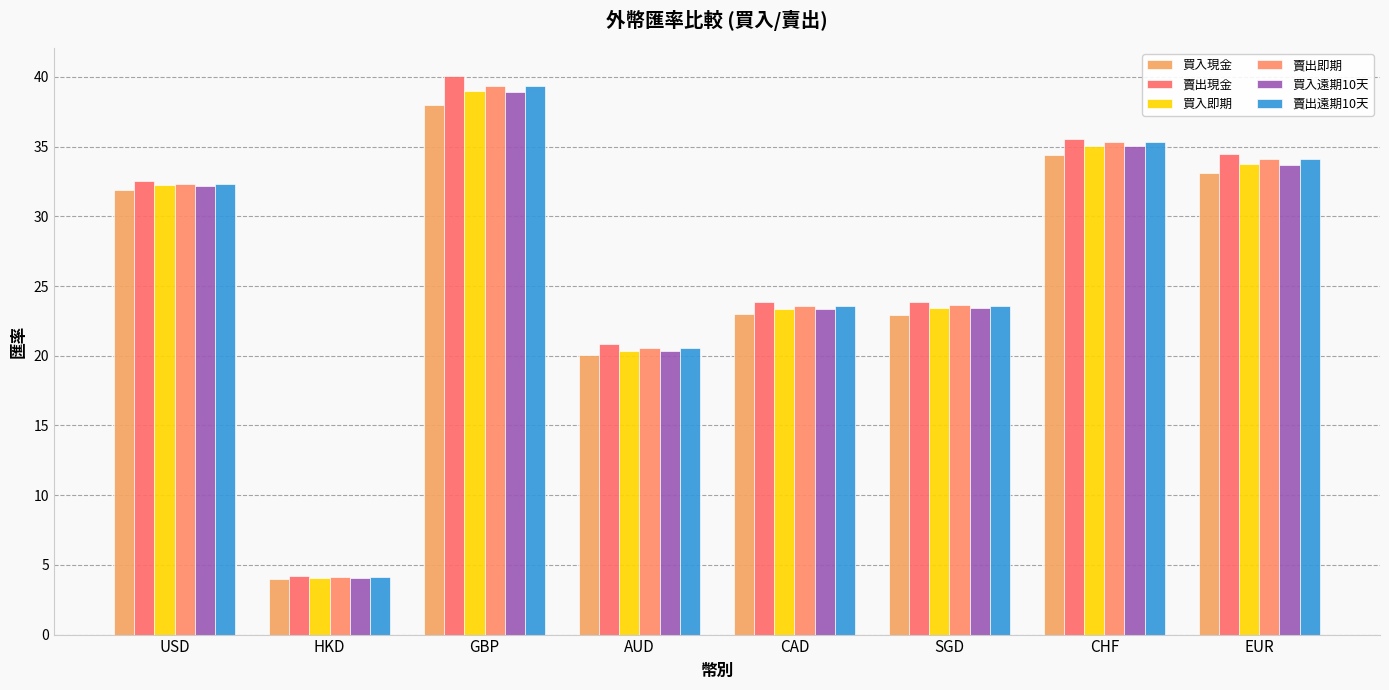

Is it true that 賣出即期 equals 5.9 at CAD?

False